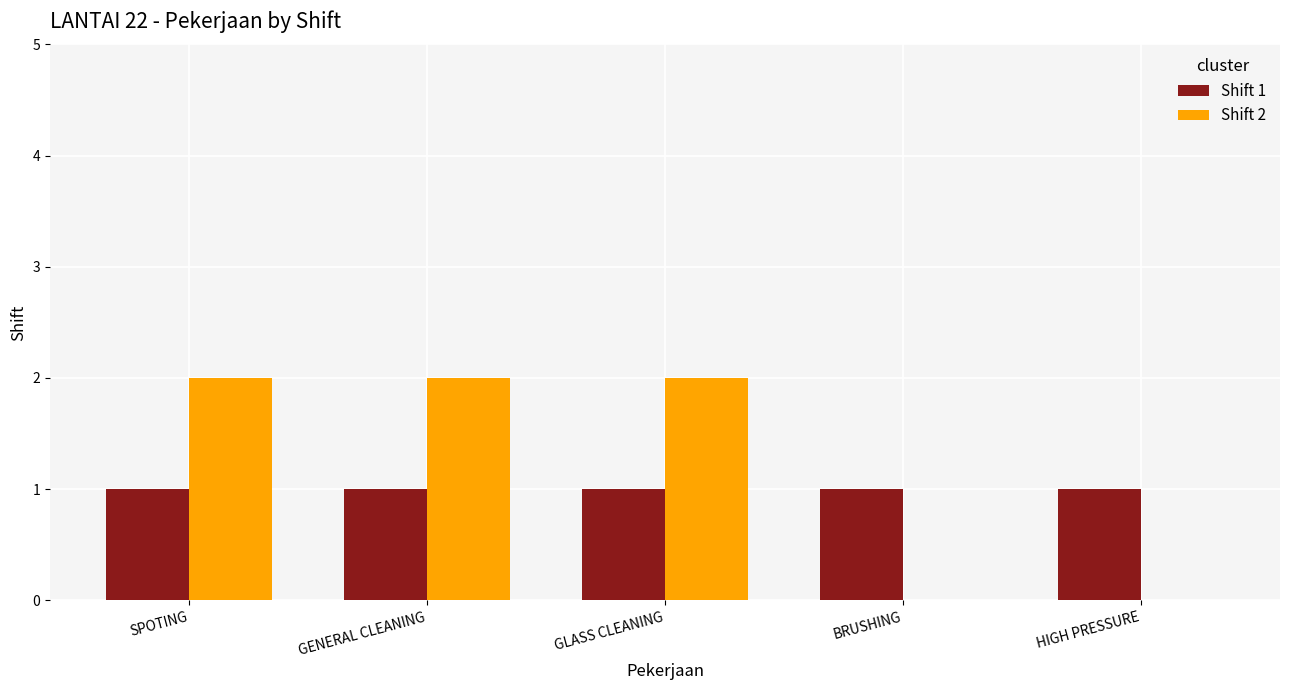

Is the value of Shift 1 at GENERAL CLEANING greater than the value of Shift 2 at SPOTING?

No